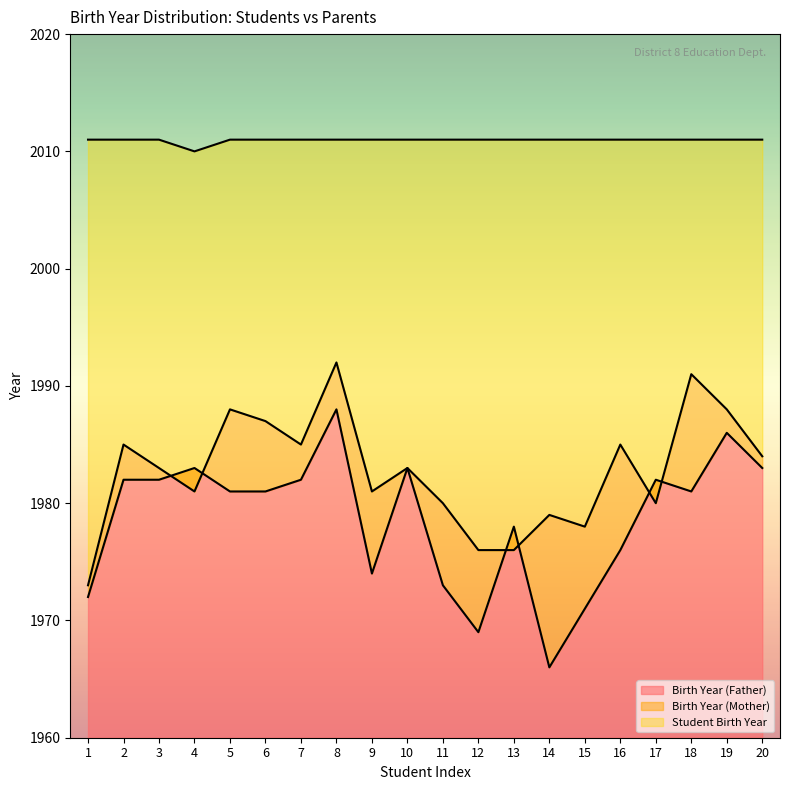

The value of Birth Year (Father) at 2 is 3331. True or false?

False